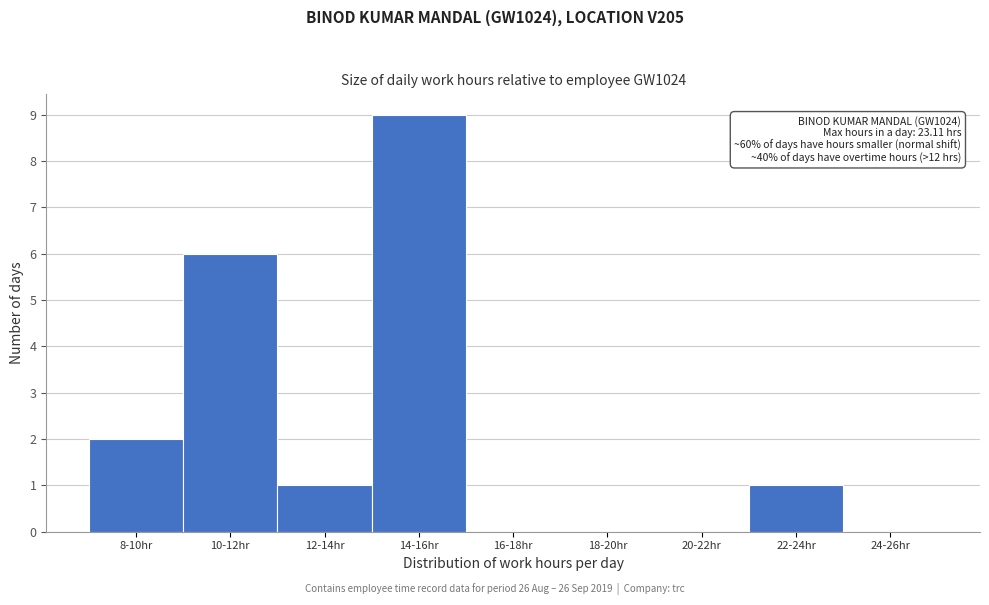

Reading left to right, what are all the values shown in this chart?

8-10hr=2	10-12hr=6	12-14hr=1	14-16hr=9	16-18hr=0	18-20hr=0	20-22hr=0	22-24hr=1	24-26hr=0